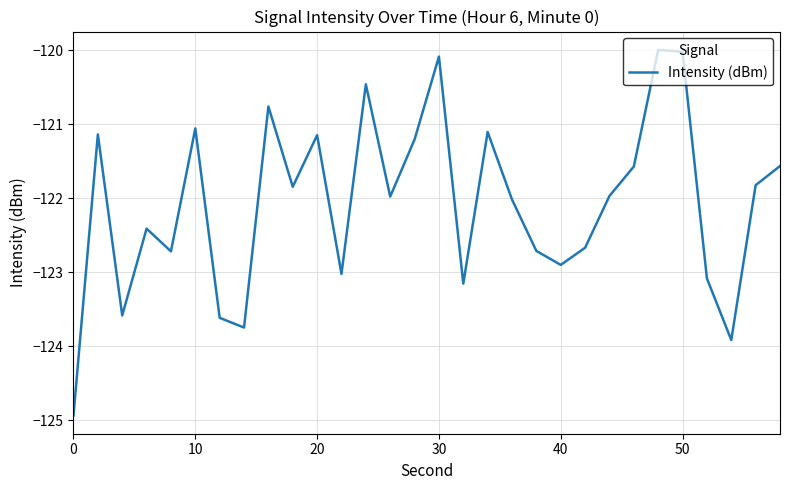

What is the difference between the maximum and minimum values?

4.9